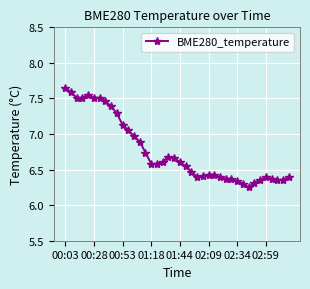

What is the difference between the maximum and minimum values?

1.4